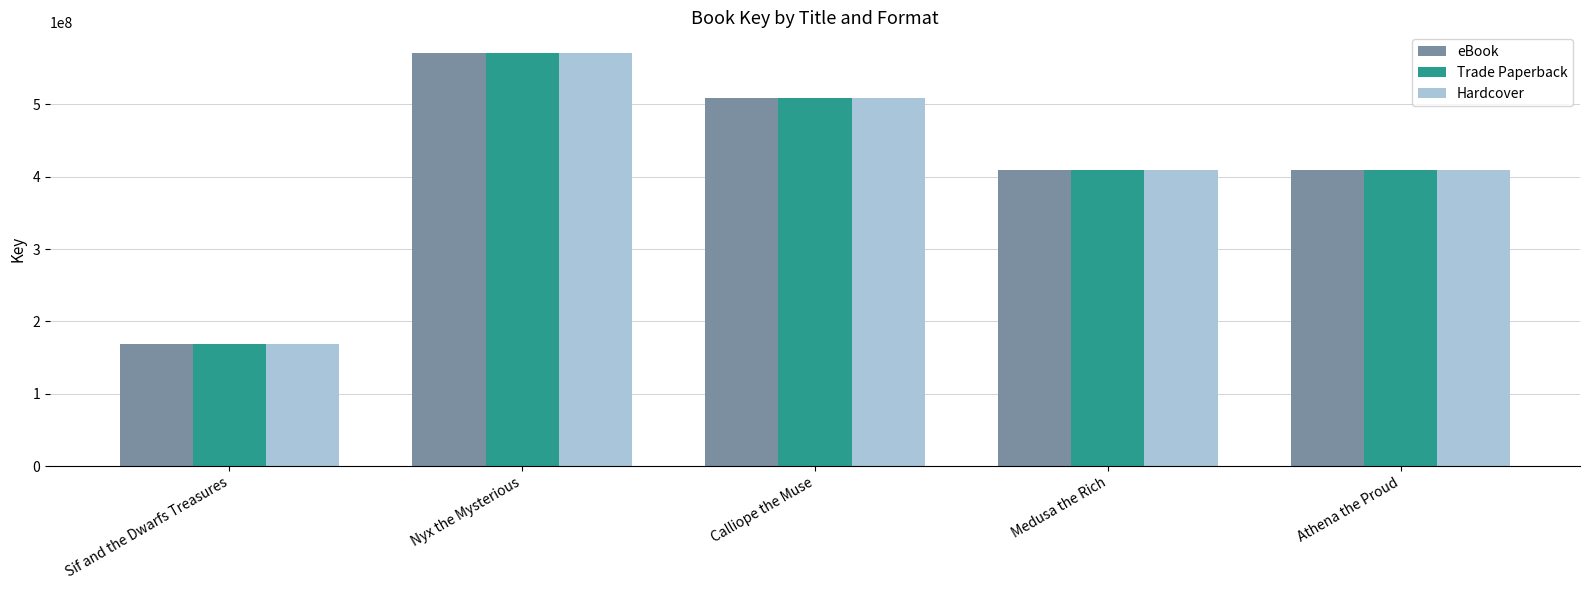

What are all the series names shown in the legend?

eBook, Trade Paperback, Hardcover